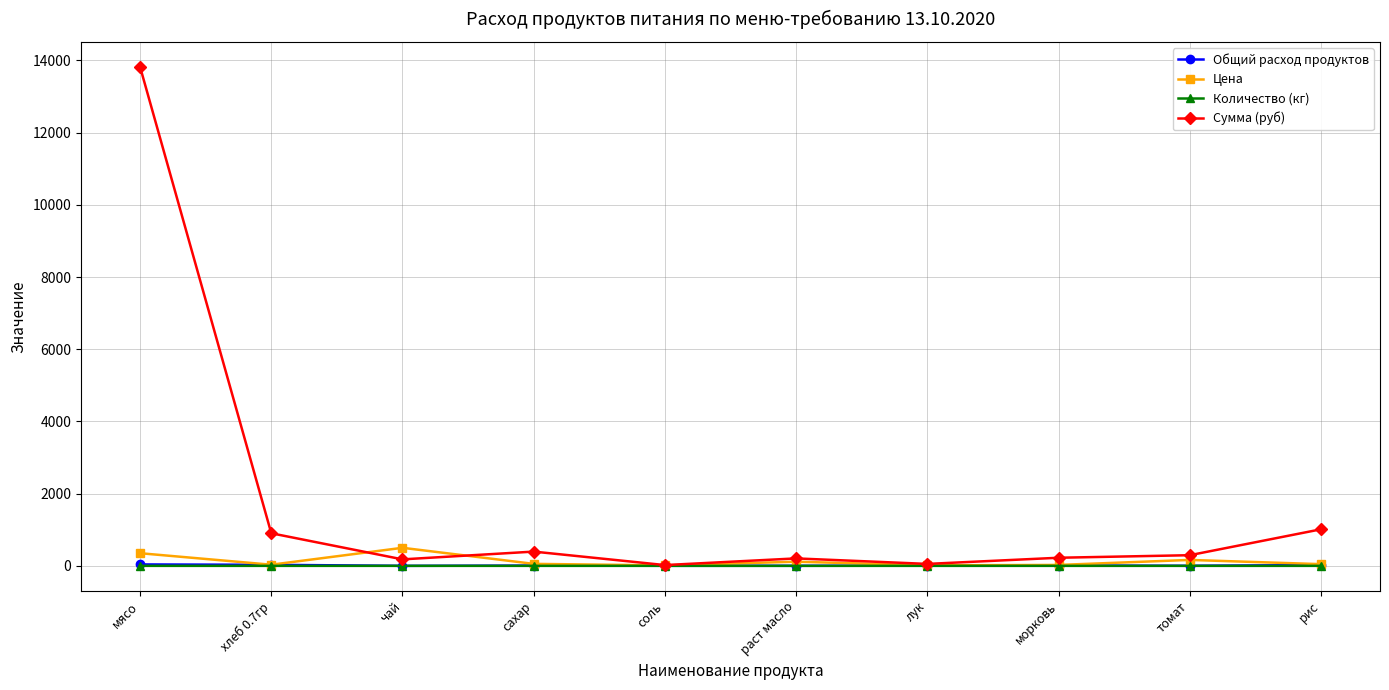

What is the approximate value of Сумма (руб) at рис?

1012.4